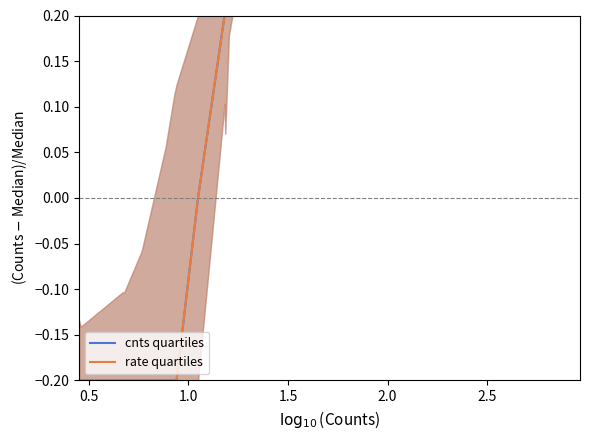

Reading left to right, list all the values displayed in this chart.

cnts quartiles: -0.2	-0.2	-0.2	-0.2	-0.2	-0.2	-0.2	-0.2	-0.2	0.0	0.2	0.2	0.2	0.2	0.2	0.2	0.2	0.2	0.2
rate quartiles: -0.2	-0.2	-0.2	-0.2	-0.2	-0.2	-0.2	-0.2	-0.2	0.0	0.2	0.2	0.2	0.2	0.2	0.2	0.2	0.2	0.2